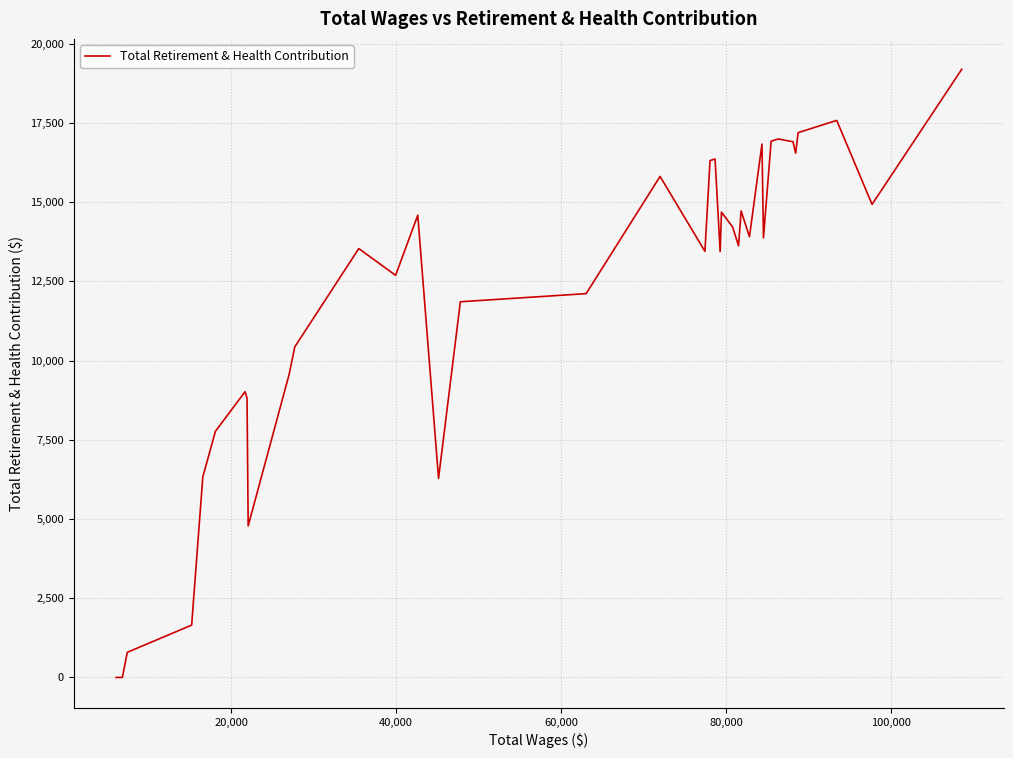

What is the difference between the maximum and minimum values?

19189